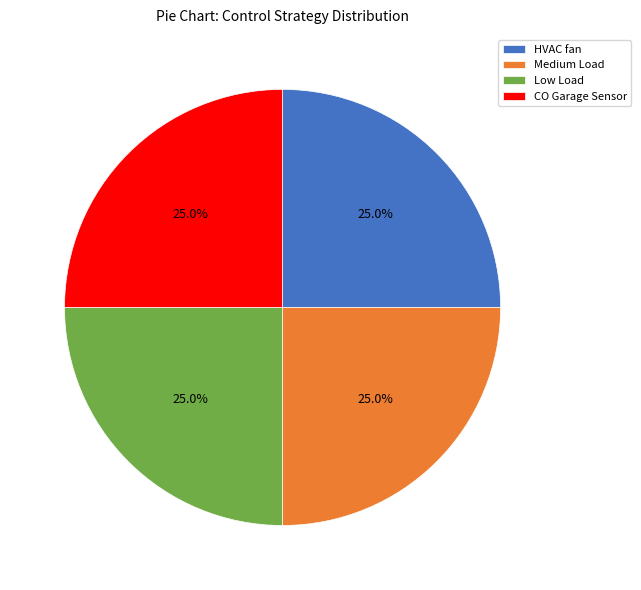

To the nearest percent, what percentage of the pie is CO Garage Sensor?

25%